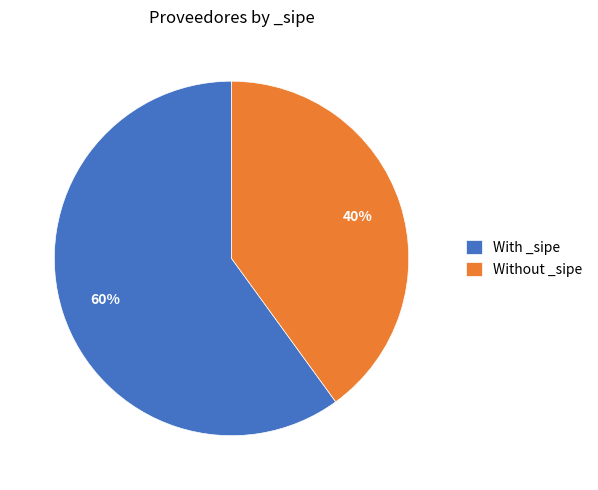

Rank the categories by value from lowest to highest.

Without _sipe, With _sipe